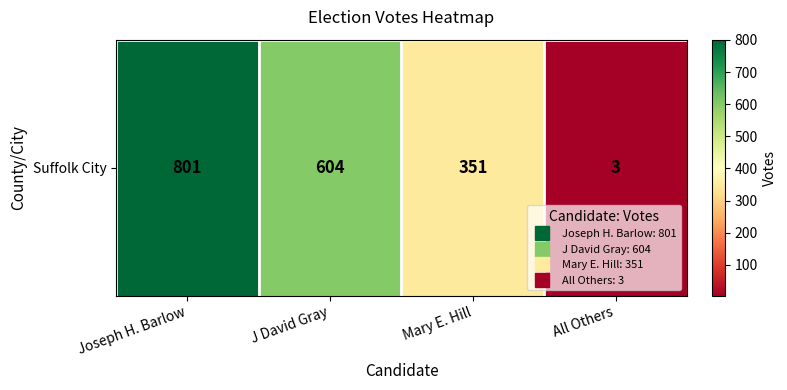

Reading left to right, extract all data points from this chart.

Joseph H. Barlow=801	J David Gray=604	Mary E. Hill=351	All Others=3